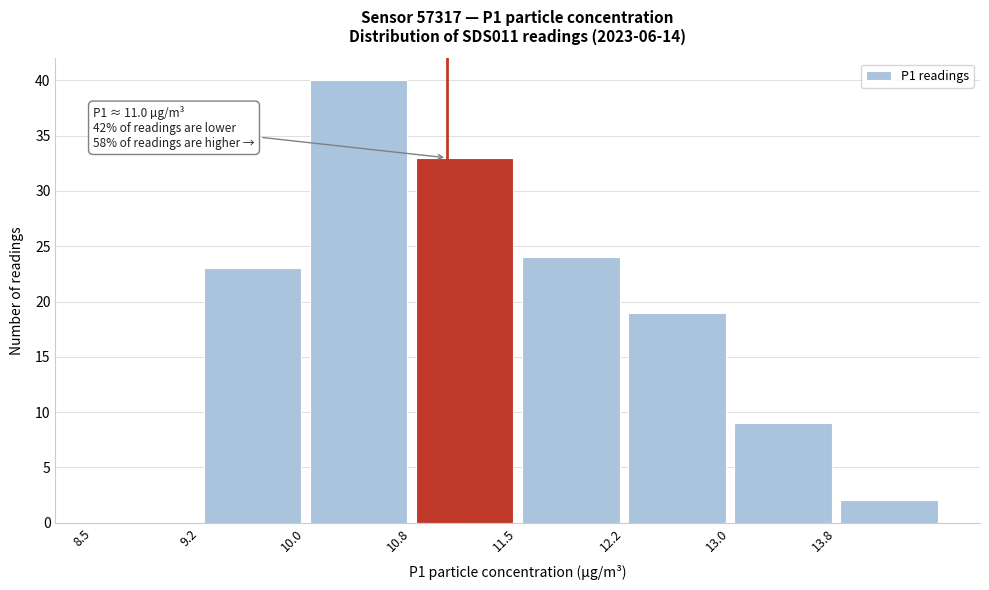

Which range on the x-axis has the tallest bar?

10.00 to 10.75